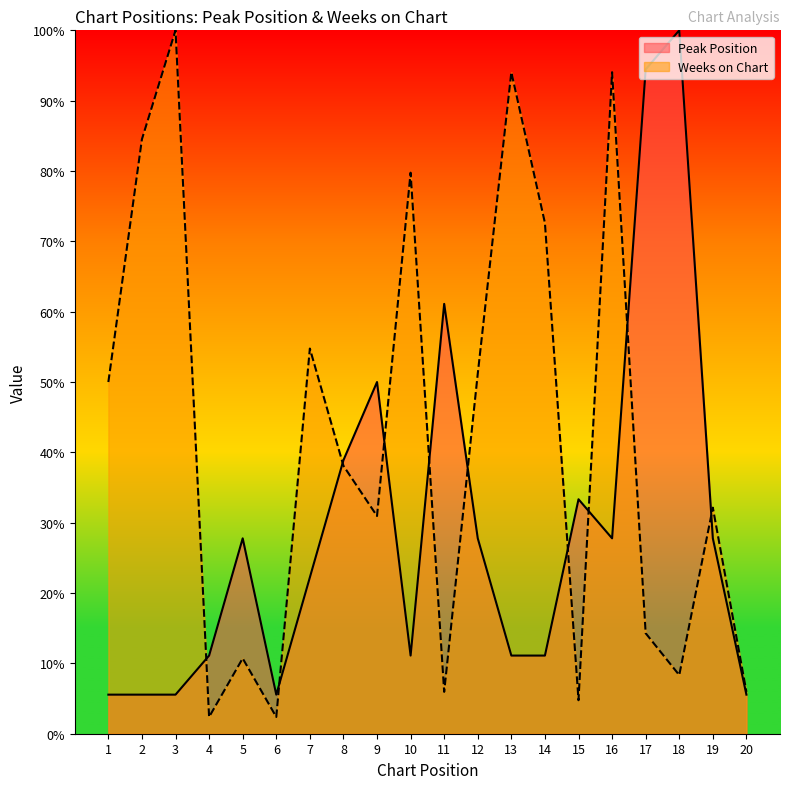

Is it true that Weeks on Chart equals 167.7 at 16?

False